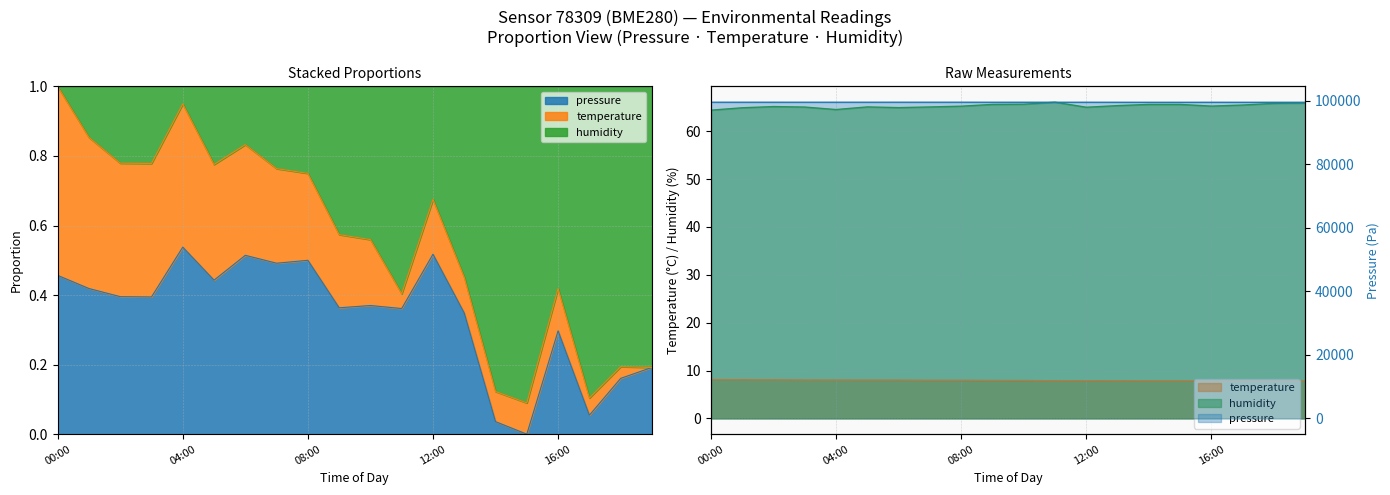

True or false: humidity has more than 1 interior local peaks.

True